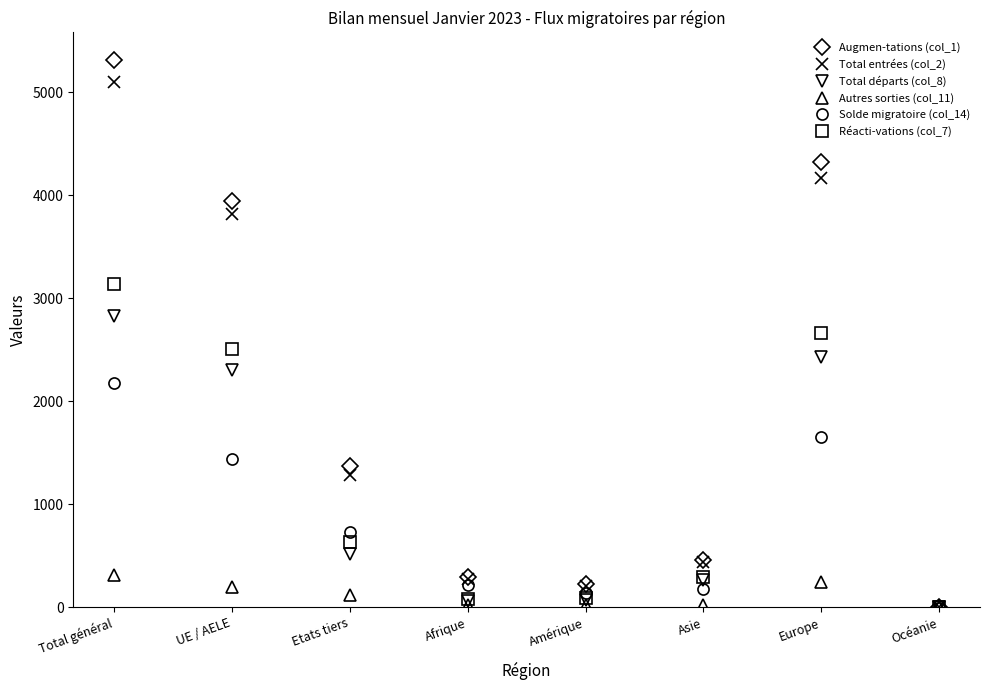

What is the difference between the highest and lowest values at Océanie?

10